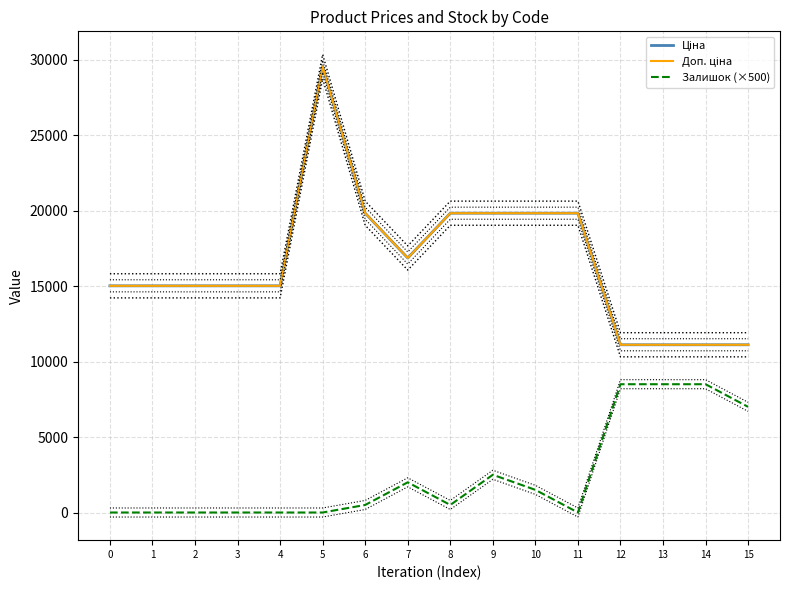

What is the value of the Залишок (×500) point at the 9th from the left?

500.0